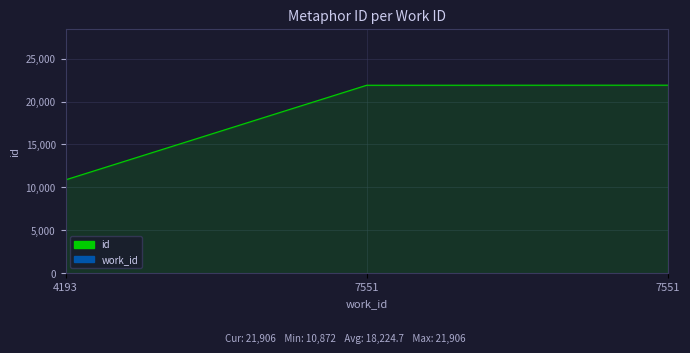

Reading right to left, what are all the values shown in this chart?

7551=21906	7551=21896	4193=10872